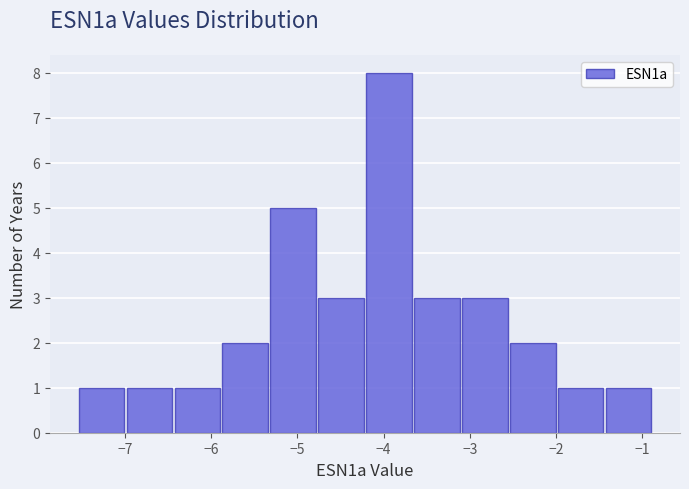

Over which range of the x-axis is the bar tallest?

-4.2 to -3.6